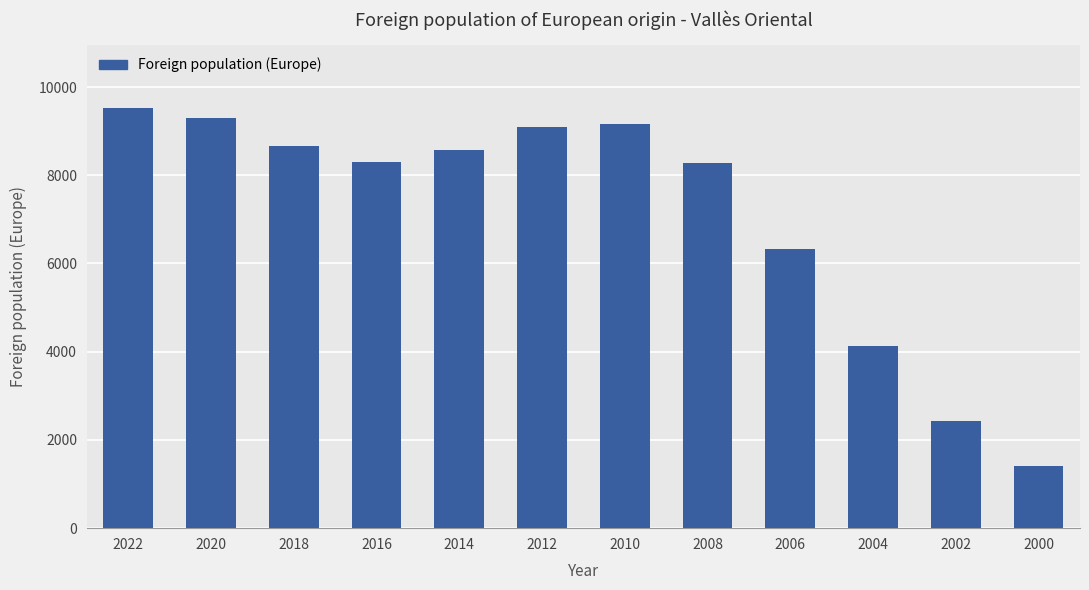

What is the value of the 12th bar from the left?

1420